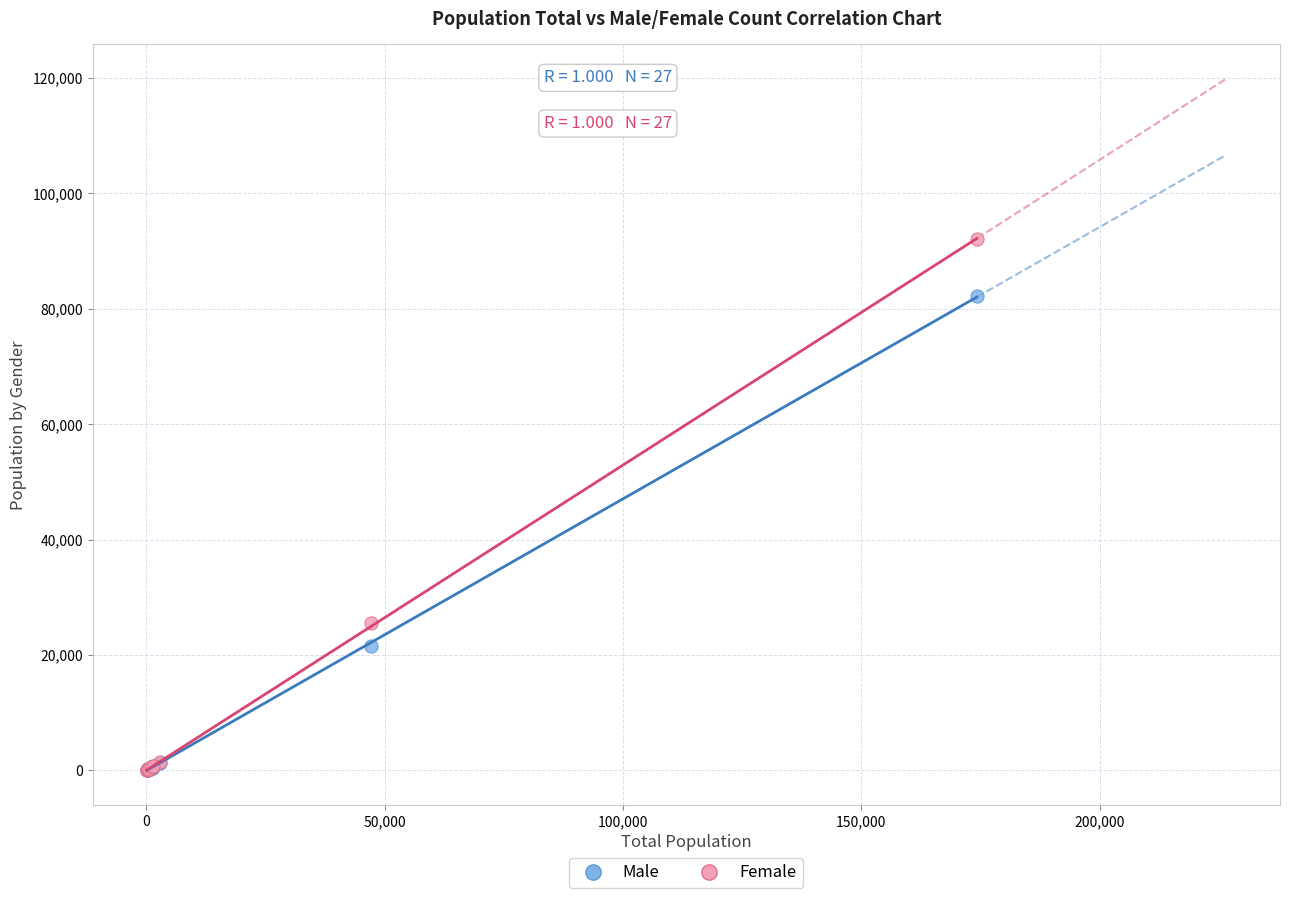

Across all series, what Y value is closest to 46029?

25634